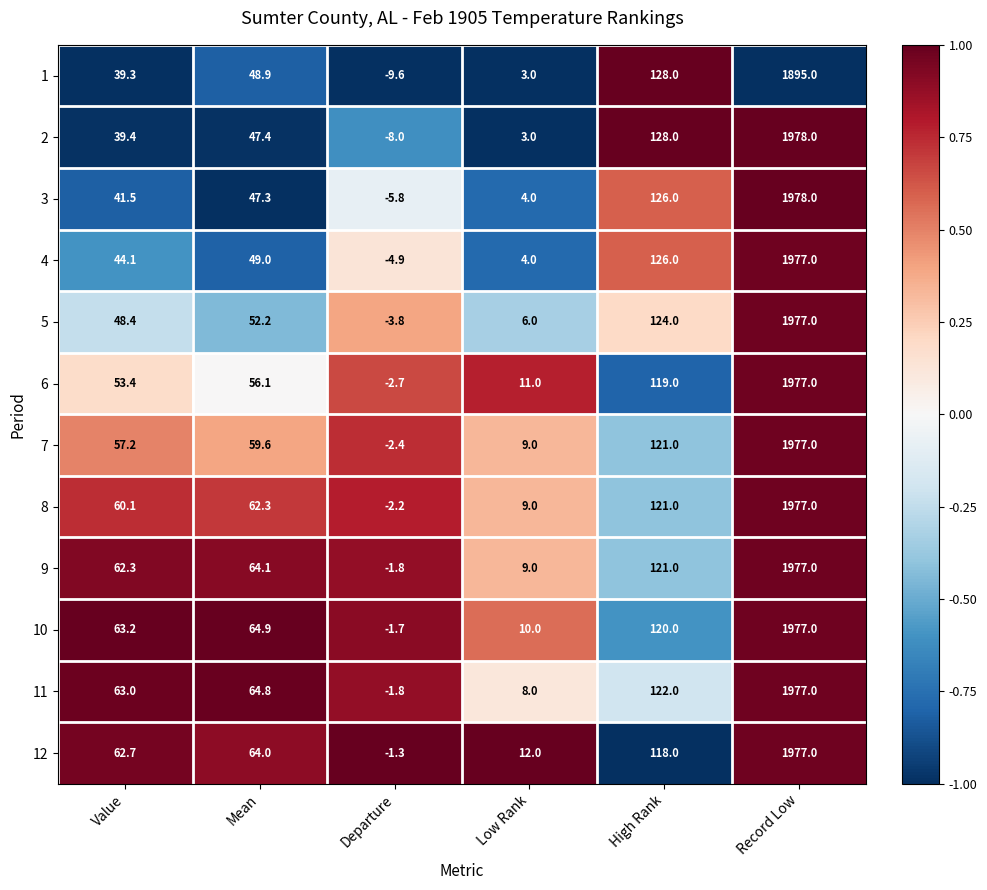

True or false: 3 has a value of -2.1 at Departure.

False